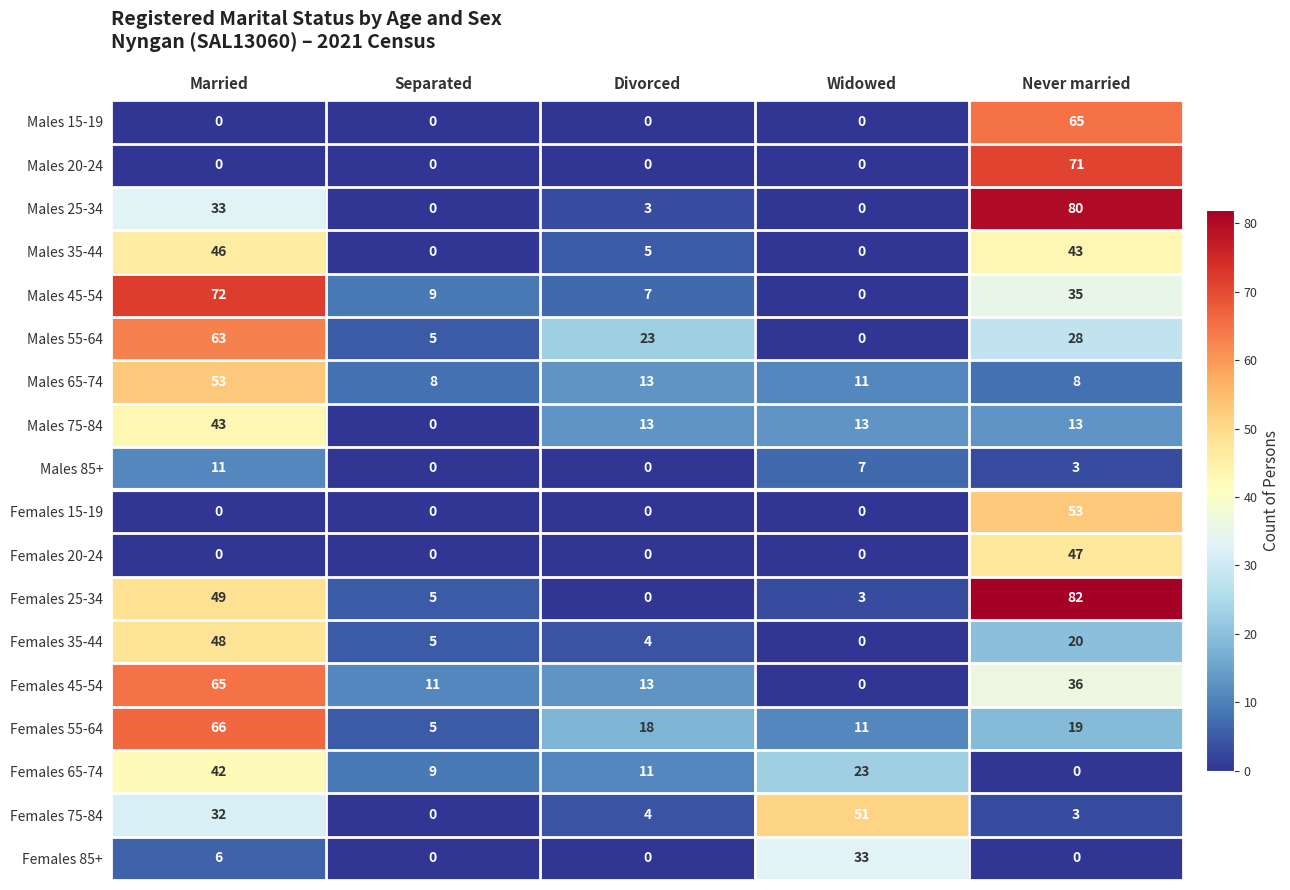

What is the approximate value of Males 75-84 at Widowed, to the nearest 5?

15